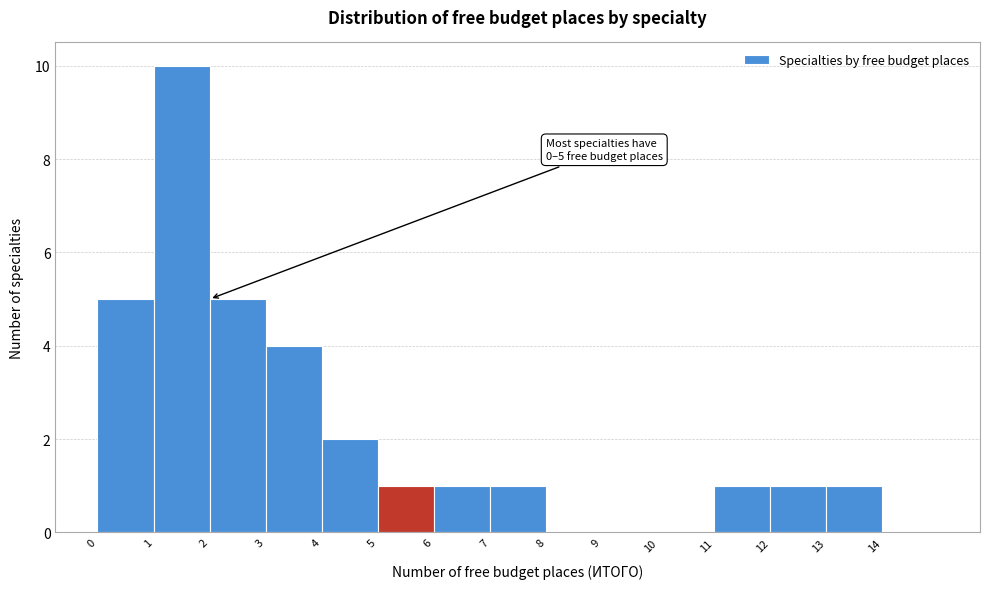

Over which range of the x-axis is the bar tallest?

1 to 2